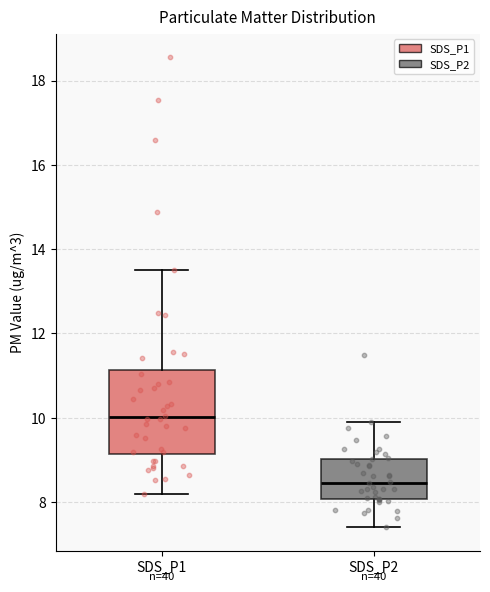

Reading left to right, transcribe this box plot: for each box, give where its median line is, the range the box spans, and where its two whiskers end, as read against the y-axis. The values are not printed on the chart, so give them approximately, as read against the axis.

SDS_P1: median 10.0, box 9.2 to 11.2, whiskers 8.2 to 13.6
SDS_P2: median 8.4, box 8.0 to 9.0, whiskers 7.4 to 10.0